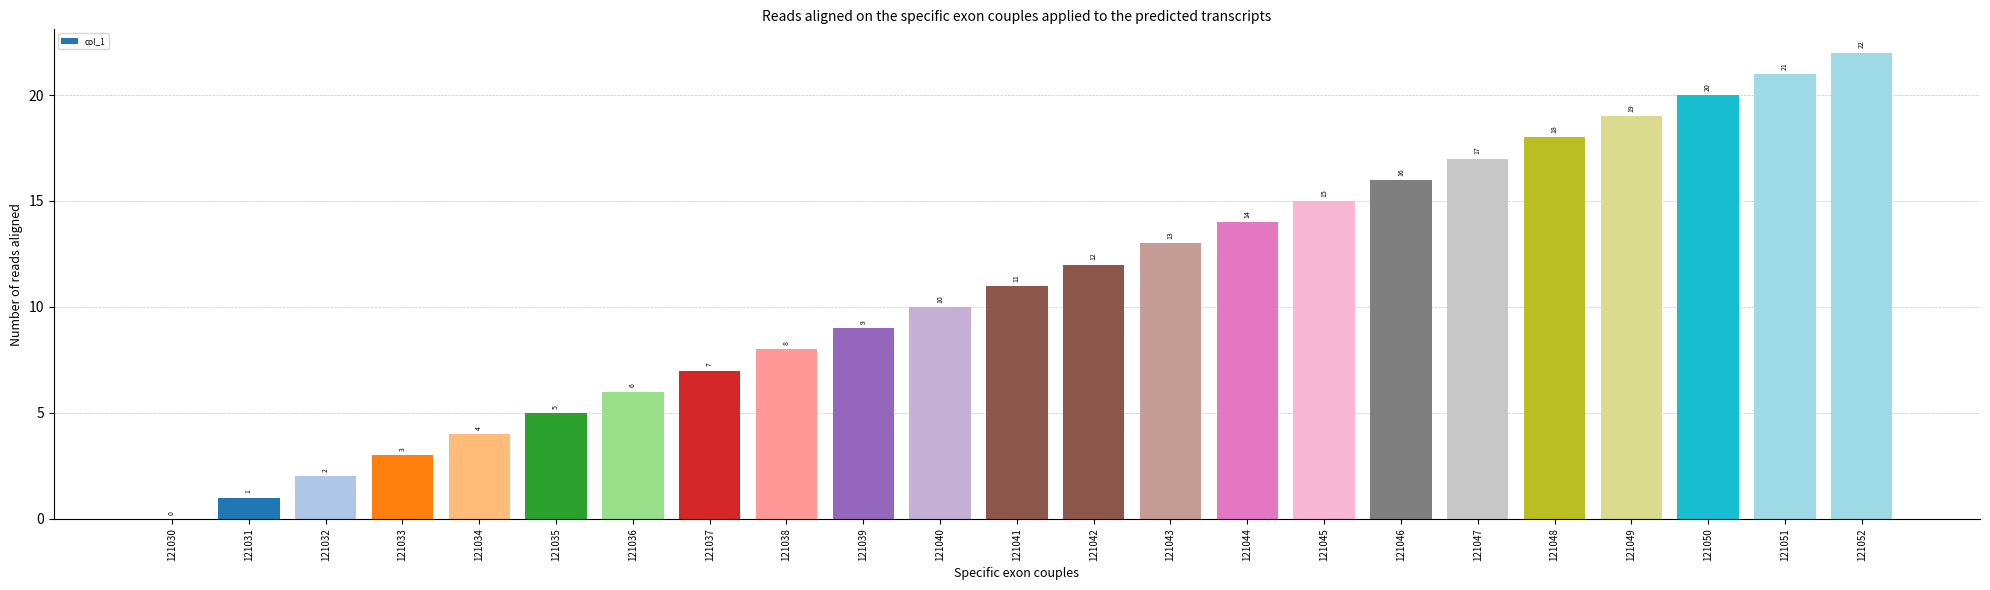

Which has a higher value, 121042 or 121047?

121047